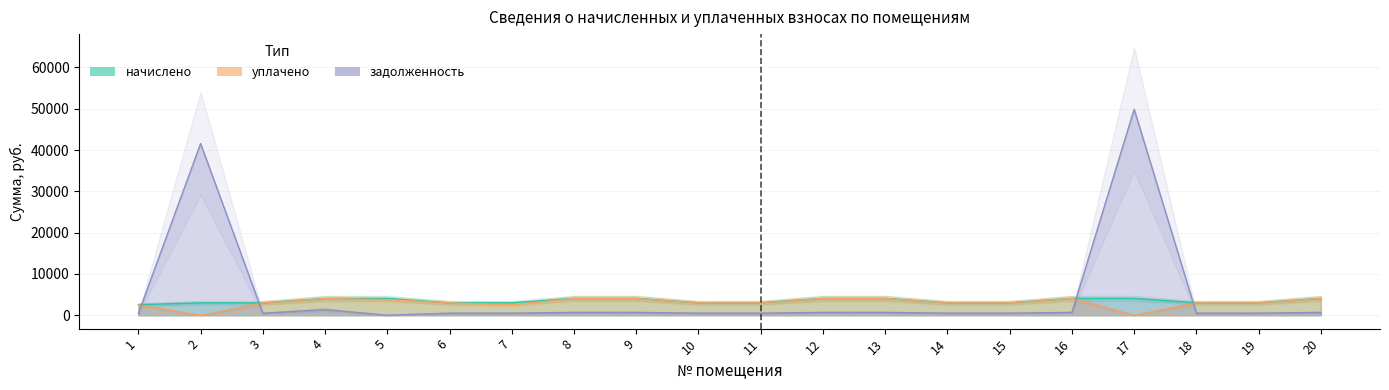

List the labels in order of задолженность value, largest first.

17, 2, 4, 8, 9, 12, 13, 16, 20, 7, 11, 15, 19, 6, 10, 14, 18, 3, 1, 5